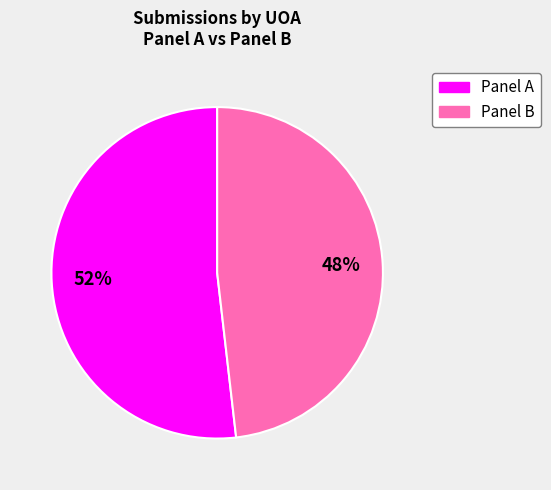

What is the largest slice in the pie chart?

Panel A